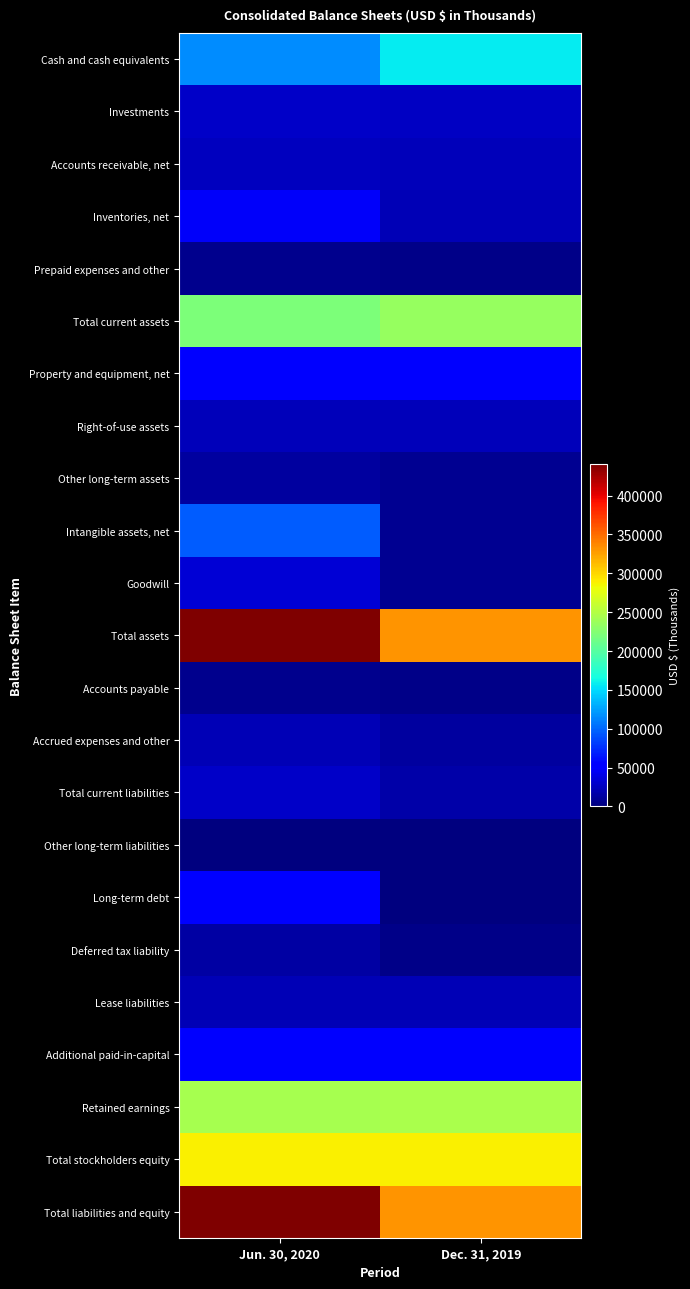

Rank the series at Dec. 31, 2019 from highest to lowest value.

Total assets, Total liabilities and equity, Total stockholders equity, Retained earnings, Total current assets, Cash and cash equivalents, Property and equipment, net, Additional paid-in-capital, Investments, Accounts receivable, net, Right-of-use assets, Inventories, net, Lease liabilities, Total current liabilities, Accrued expenses and other, Goodwill, Intangible assets, net, Other long-term assets, Deferred tax liability, Prepaid expenses and other, Accounts payable, Other long-term liabilities, Long-term debt